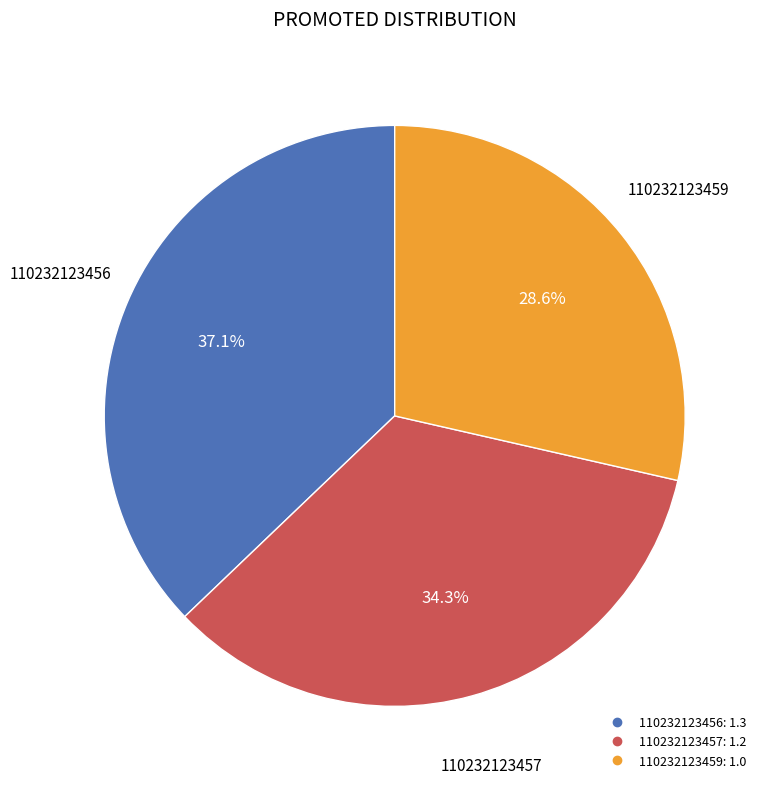

Does any single category account for the majority?

No